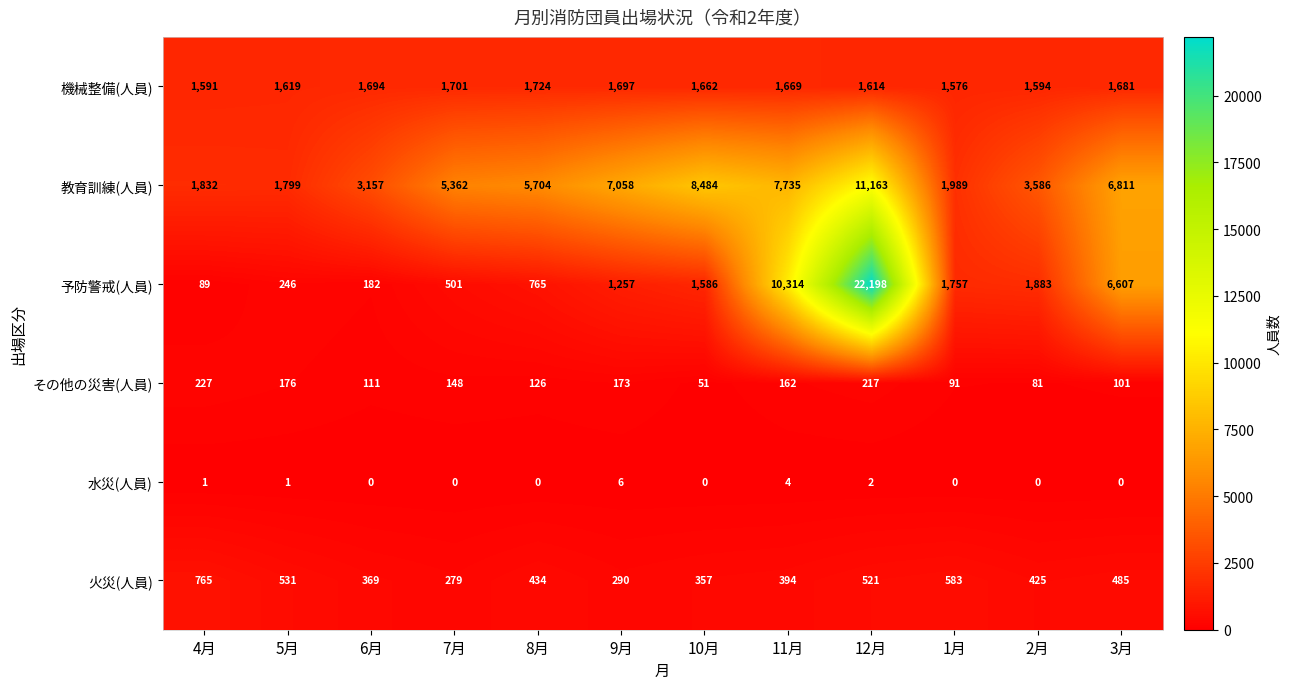

How many data points in 火災(人員) are less than 434?

6